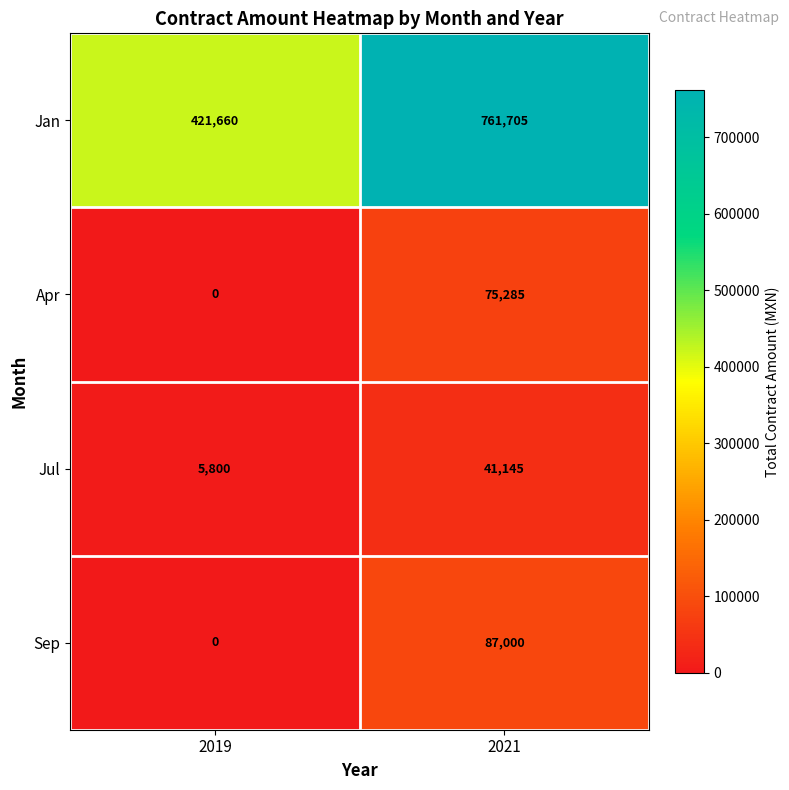

Reading left to right, list all the values displayed in this chart.

Jan: 2019=421660	2021=761705
Apr: 2019=0	2021=75285
Jul: 2019=5800	2021=41145
Sep: 2019=0	2021=87000